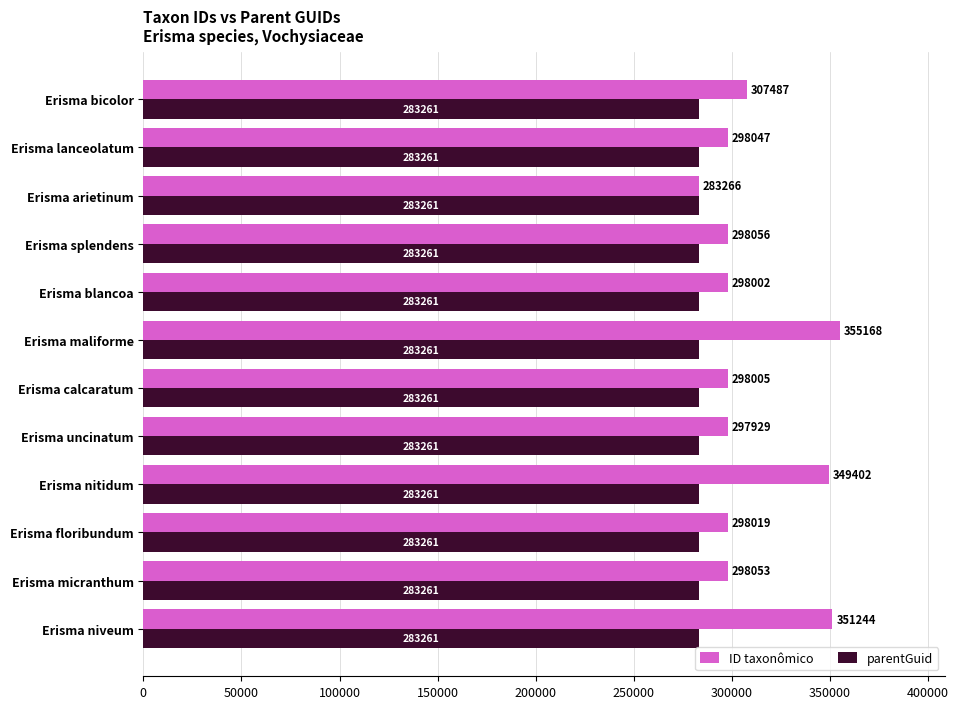

List the series in order of their peak value, lowest first.

parentGuid, ID taxonômico